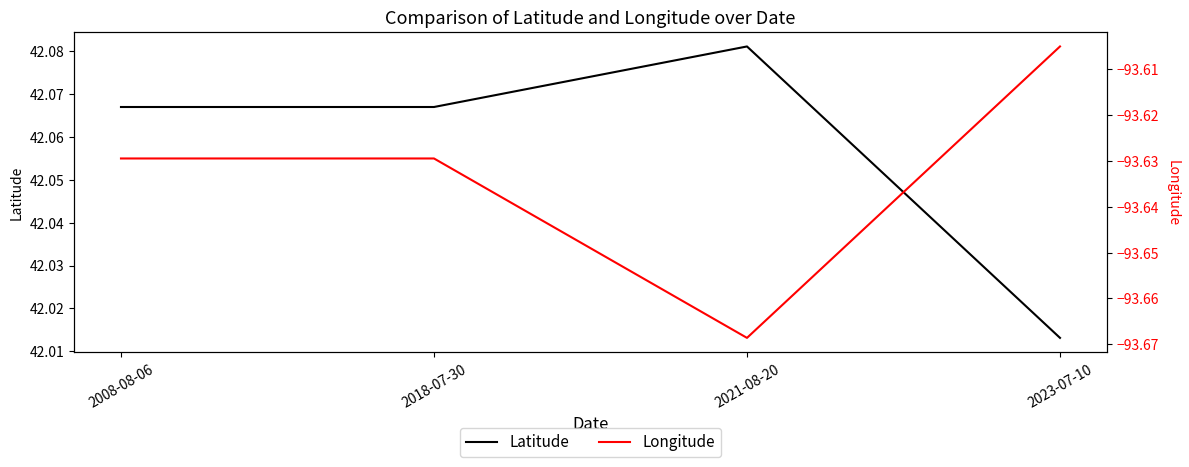

What are all the series names shown in the legend?

Latitude, Longitude